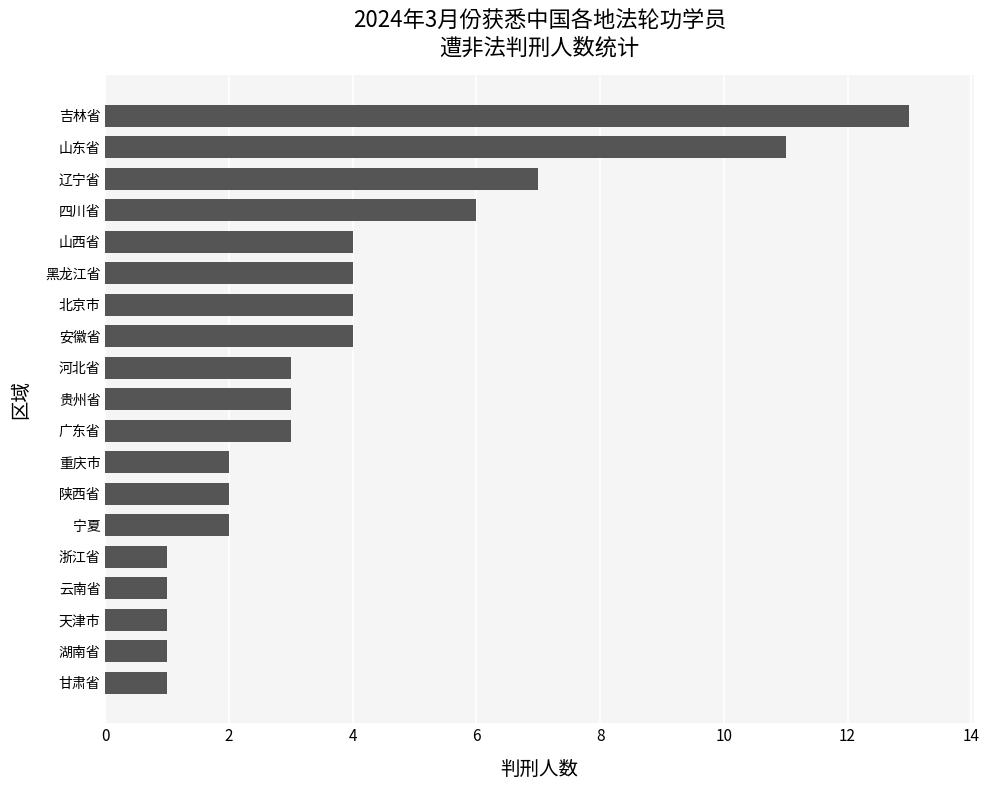

Reading bottom to top, transcribe all the data shown in this chart.

甘肃省=1	湖南省=1	天津市=1	云南省=1	浙江省=1	宁夏=2	陕西省=2	重庆市=2	广东省=3	贵州省=3	河北省=3	安徽省=4	北京市=4	黑龙江省=4	山西省=4	四川省=6	辽宁省=7	山东省=11	吉林省=13